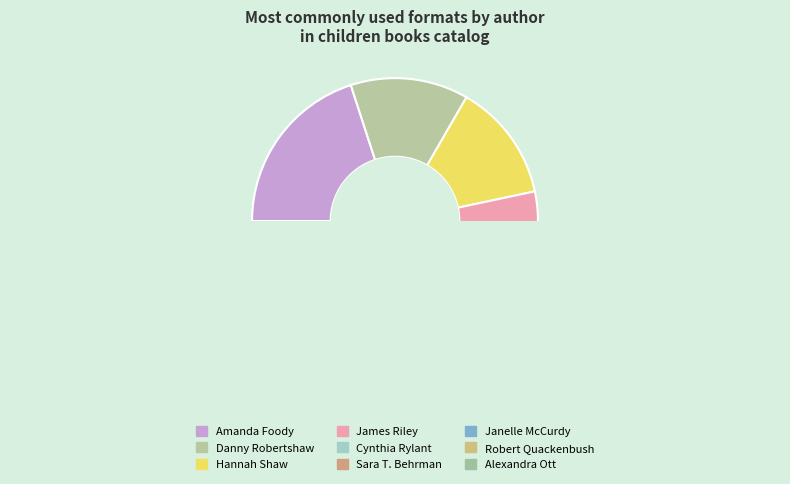

Do Robert Quackenbush and Janelle McCurdy together represent more than half of the pie?

No